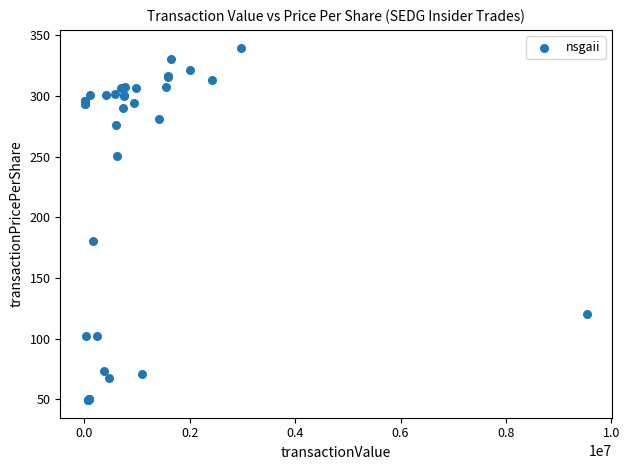

What Y value in the scatter plot is closest to 194?

180.1